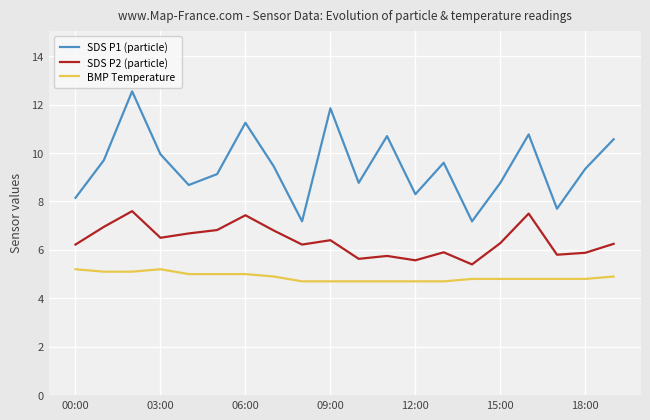

What is the minimum value shown in the chart?

4.7